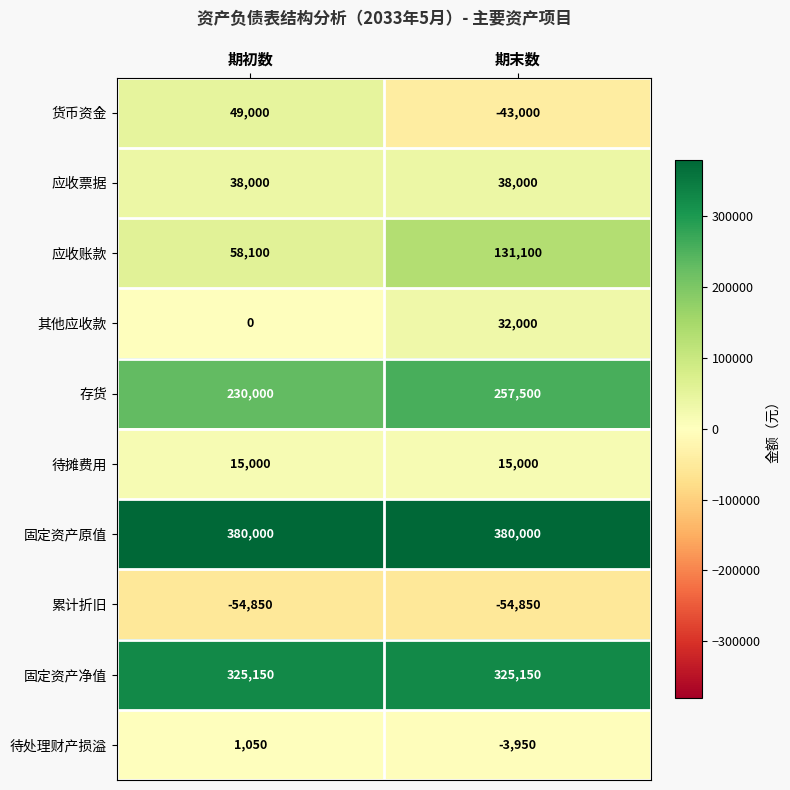

What is the minimum value shown in the chart?

-54850